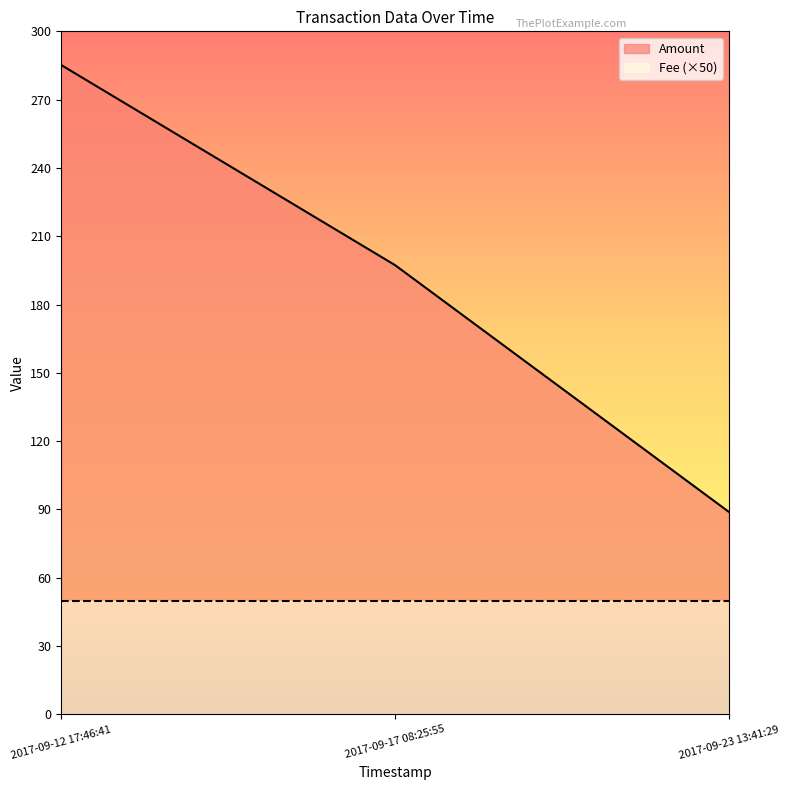

Reading right to left, extract all data points from this chart.

2017-09-23 13:41:29=88.9	2017-09-17 08:25:55=197.3	2017-09-12 17:46:41=285.2